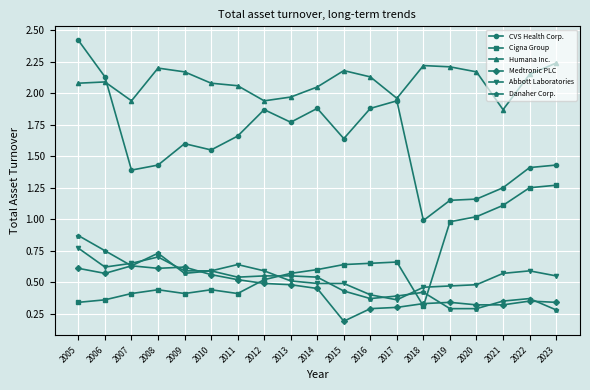

Rank the series by their maximum value, from lowest to highest.

Medtronic PLC, Abbott Laboratories, Danaher Corp., Cigna Group, Humana Inc., CVS Health Corp.